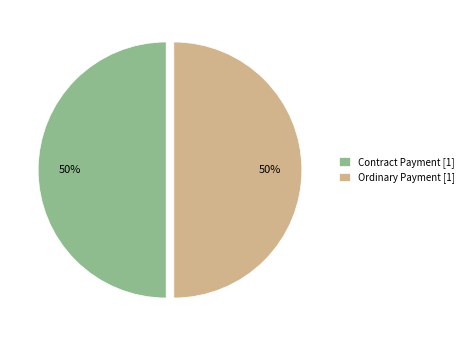

To the nearest percent, what is the average slice percentage?

50%